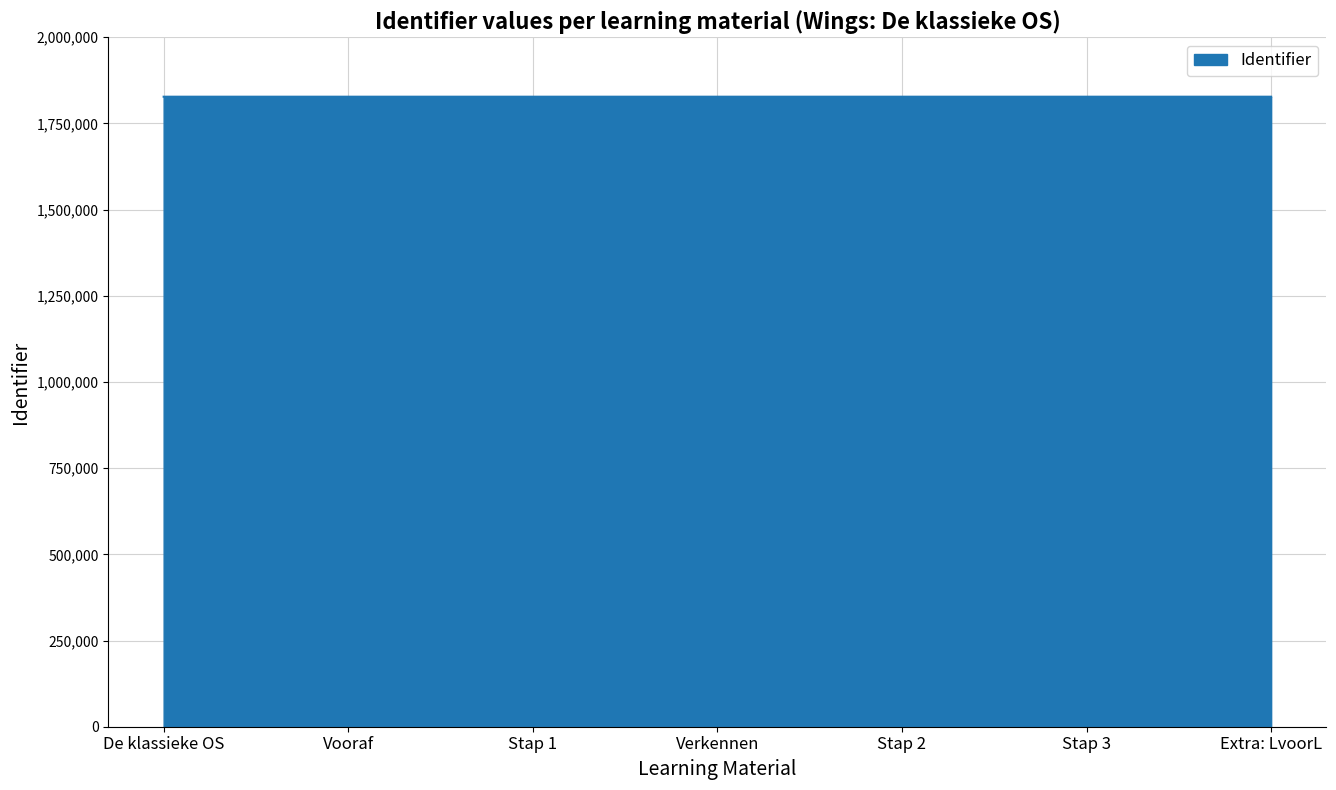

What is the sum of all values?

12791875